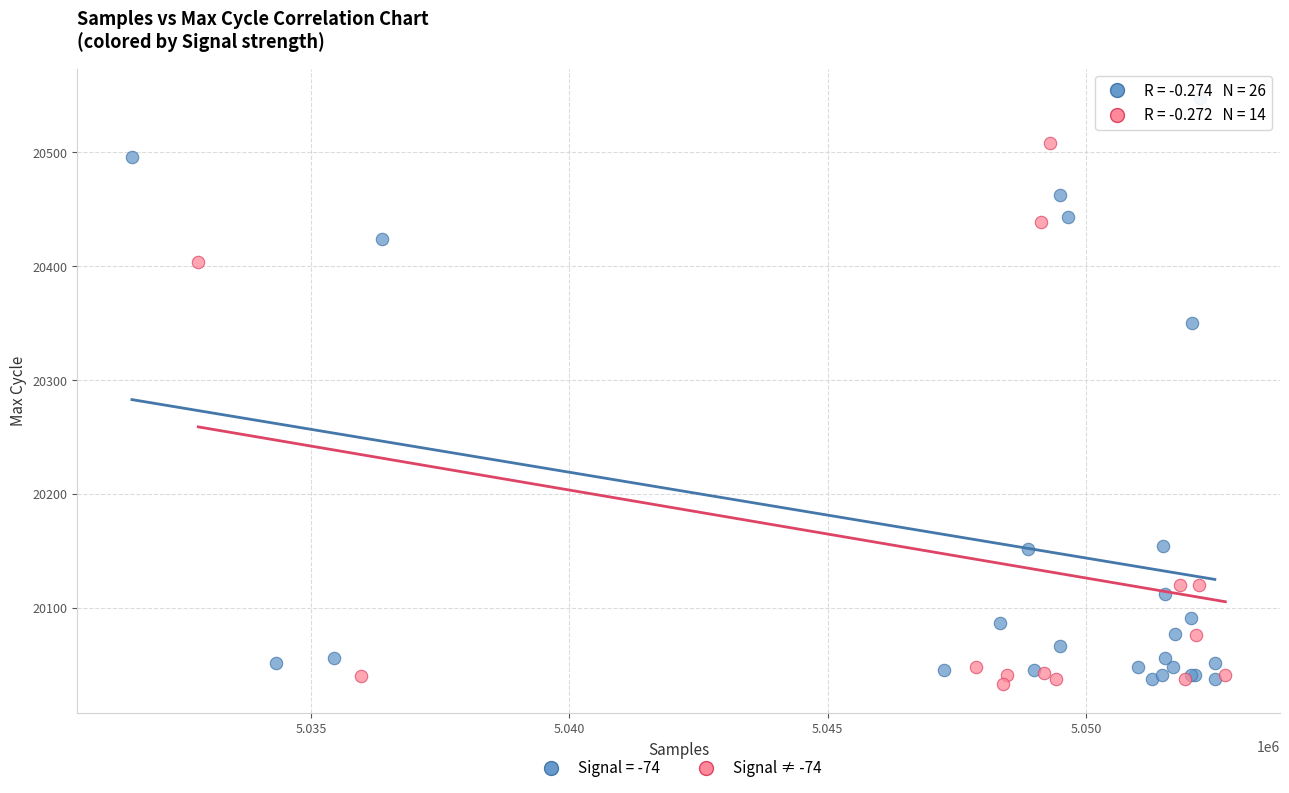

Which series contains the highest Y value?

Signal = -74